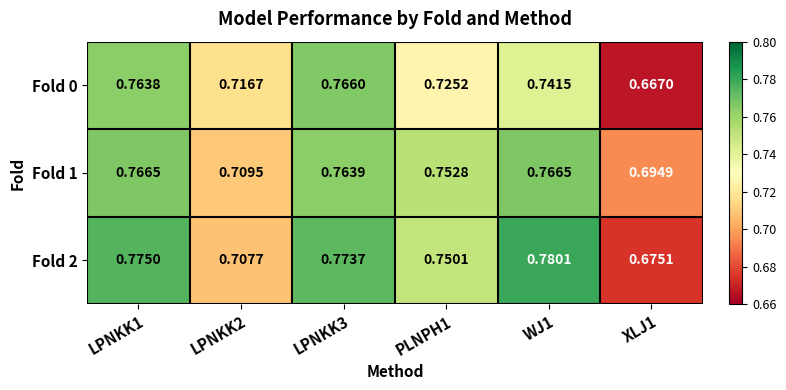

Is the value of Fold 2 at LPNKK2 greater than the value of Fold 1 at LPNKK2?

No